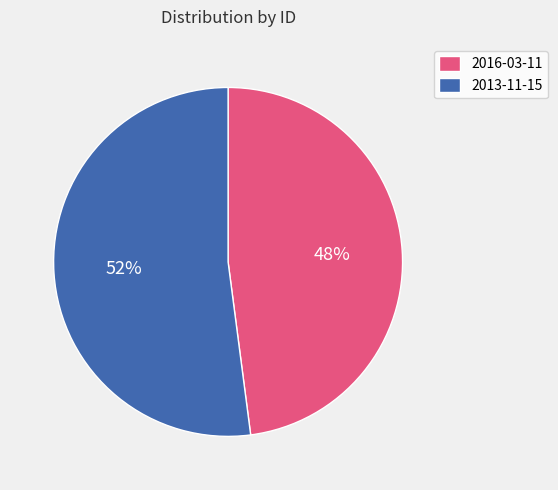

Is the sum of 2016-03-11 and 2013-11-15 greater than half?

Yes